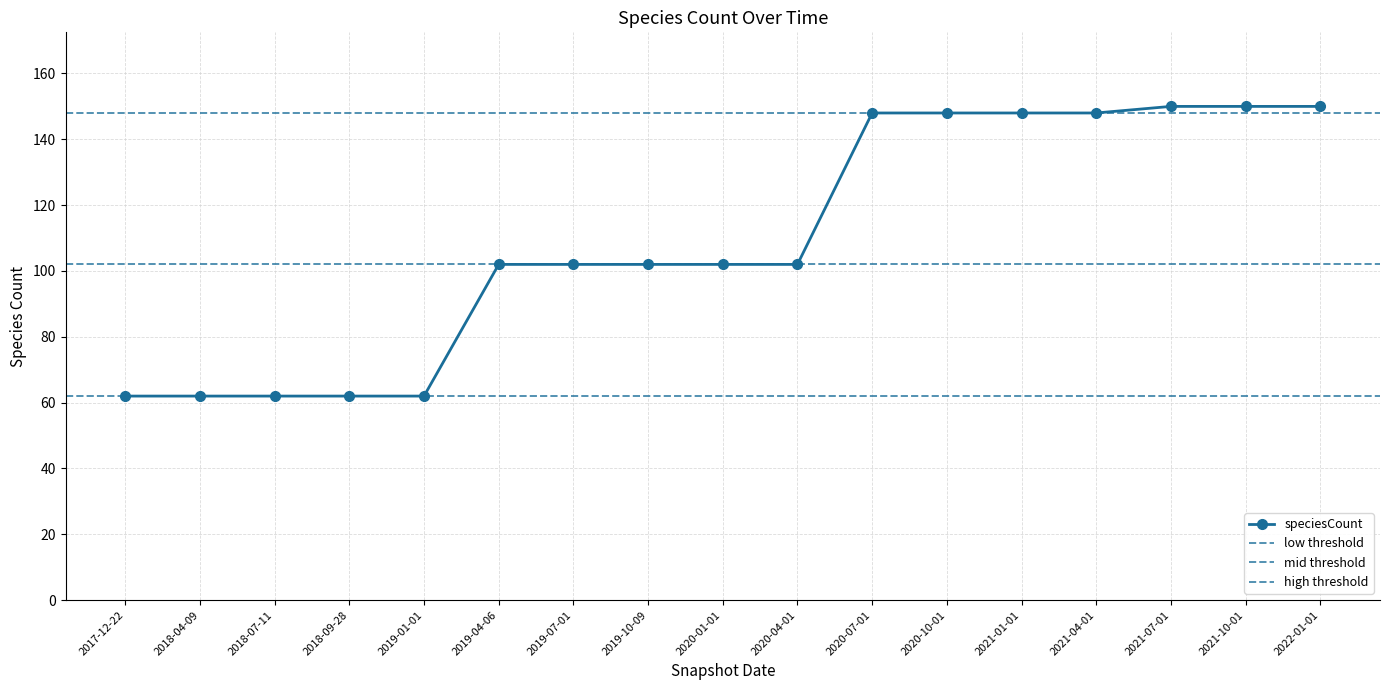

List the labels in order of value, largest first.

2021-07-01, 2021-10-01, 2022-01-01, 2020-07-01, 2020-10-01, 2021-01-01, 2021-04-01, 2019-04-06, 2019-07-01, 2019-10-09, 2020-01-01, 2020-04-01, 2017-12-22, 2018-04-09, 2018-07-11, 2018-09-28, 2019-01-01